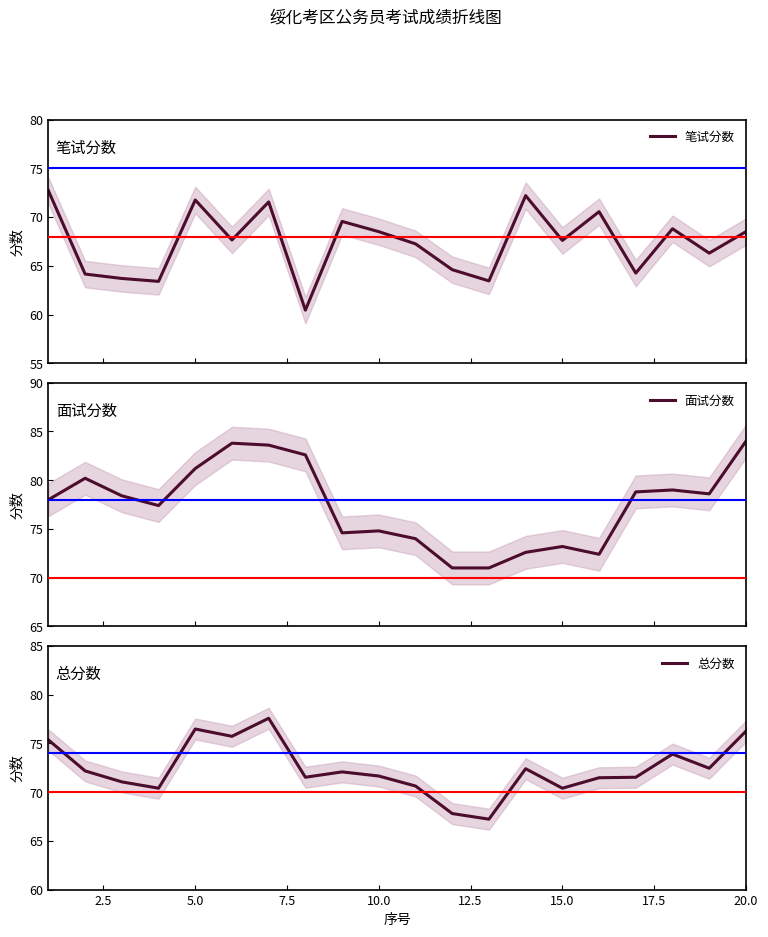

Which series has the widest spread of values?

面试分数